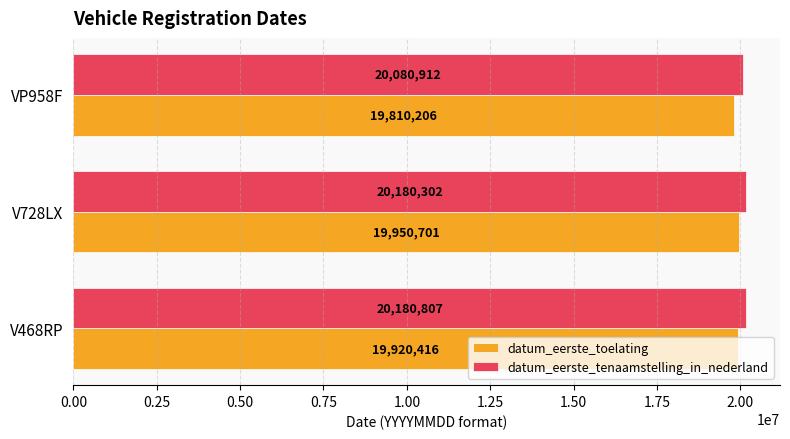

The value of datum_eerste_tenaamstelling_in_nederland at VP958F is 13920384. True or false?

False